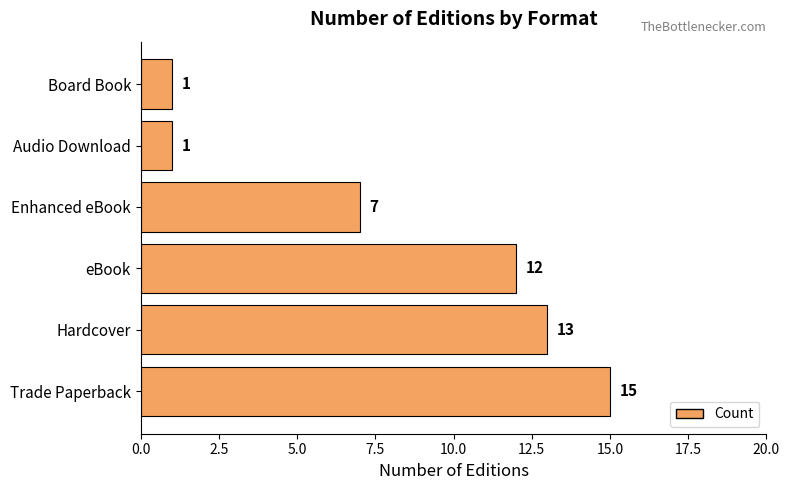

At which category does the chart reach its peak across all series?

Trade Paperback